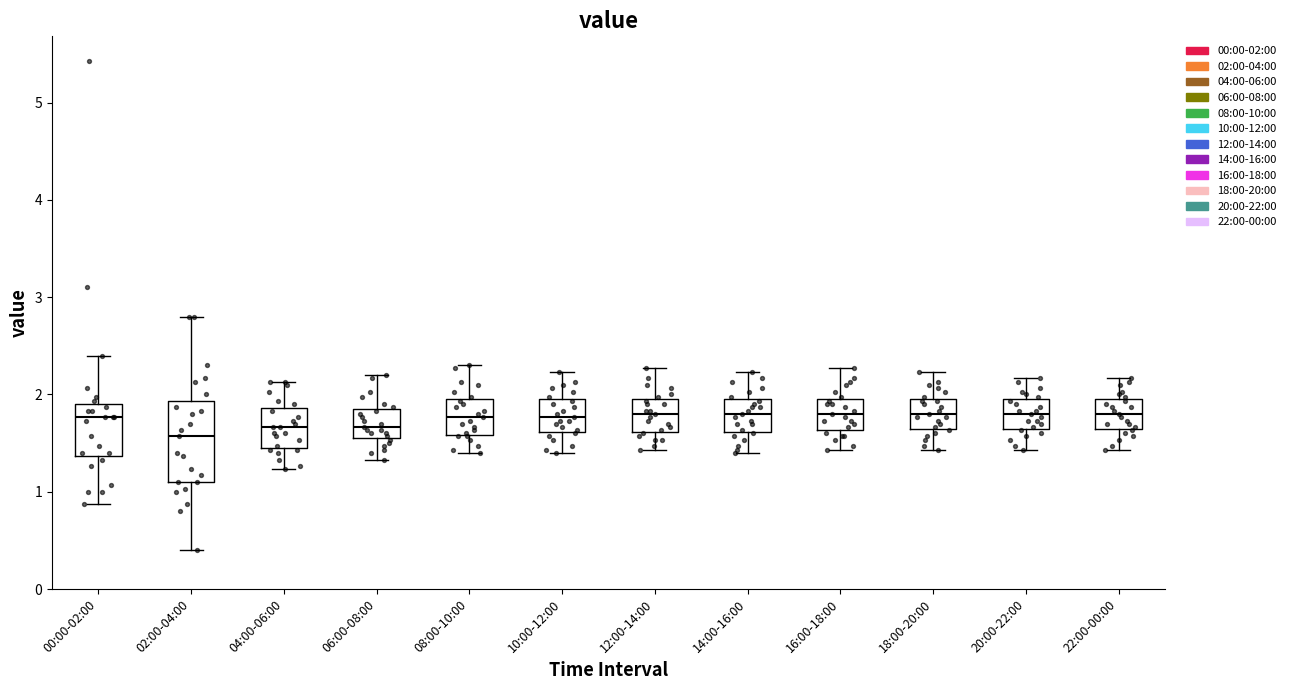

Reading left to right, read every box against the y-axis: the position of its median line, the range the box covers, and the ends of its whiskers. The values are not printed on the chart, so give them approximately, as read against the axis.

00:00-02:00: median 1.8, box 1.4 to 1.9, whiskers 0.9 to 2.4
02:00-04:00: median 1.6, box 1.1 to 1.9, whiskers 0.4 to 2.8
04:00-06:00: median 1.7, box 1.5 to 1.9, whiskers 1.2 to 2.1
06:00-08:00: median 1.7, box 1.6 to 1.9, whiskers 1.3 to 2.2
08:00-10:00: median 1.8, box 1.6 to 2.0, whiskers 1.4 to 2.3
10:00-12:00: median 1.8, box 1.6 to 2.0, whiskers 1.4 to 2.2
12:00-14:00: median 1.8, box 1.6 to 2.0, whiskers 1.4 to 2.3
14:00-16:00: median 1.8, box 1.6 to 2.0, whiskers 1.4 to 2.2
16:00-18:00: median 1.8, box 1.6 to 2.0, whiskers 1.4 to 2.3
18:00-20:00: median 1.8, box 1.7 to 2.0, whiskers 1.4 to 2.2
20:00-22:00: median 1.8, box 1.7 to 2.0, whiskers 1.4 to 2.2
22:00-00:00: median 1.8, box 1.7 to 2.0, whiskers 1.4 to 2.2